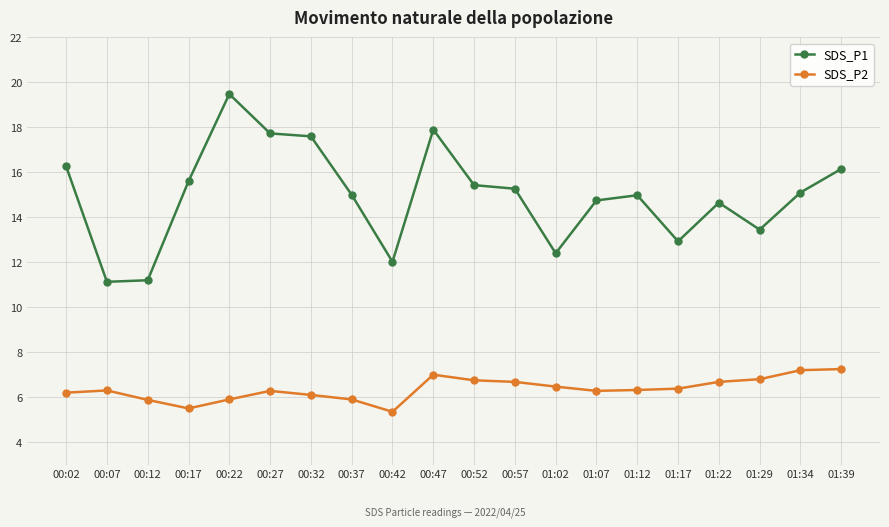

At how many categories does at least one series exceed 17?

4